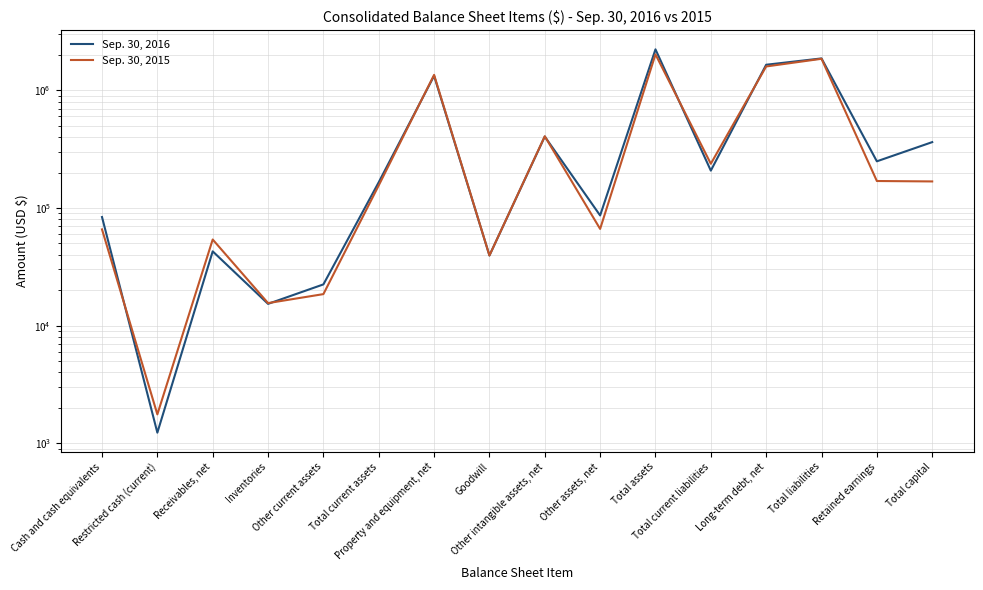

What is the lowest value of the Sep. 30, 2016 series?

1232